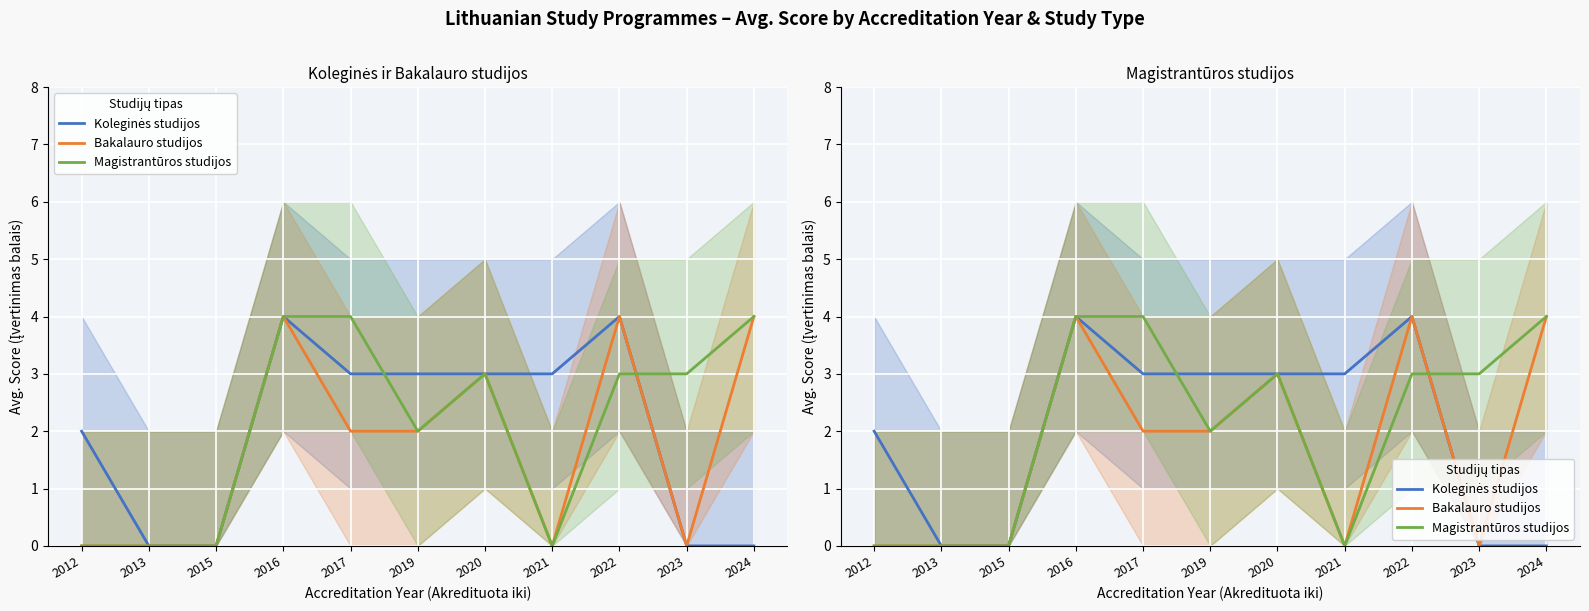

Is the value of Magistrantūros studijos at 2015 greater than the value of Bakalauro studijos at 2021?

No